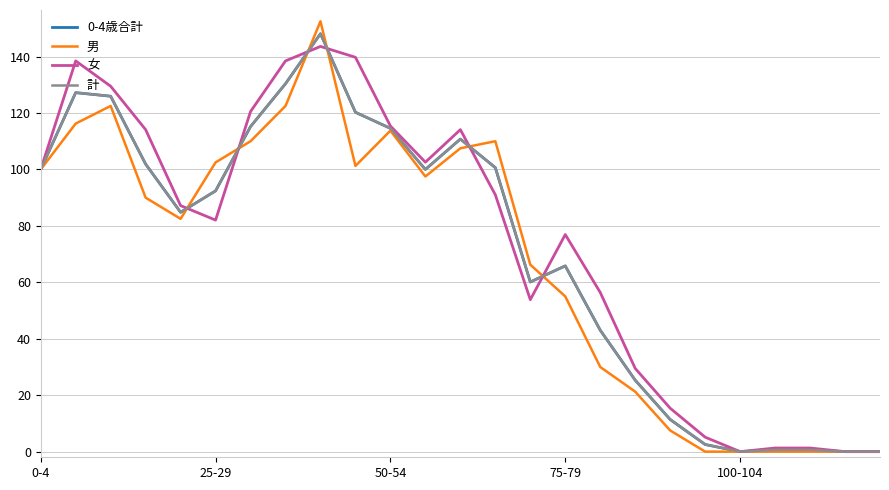

What is the sum of all 計 values?

1781.6